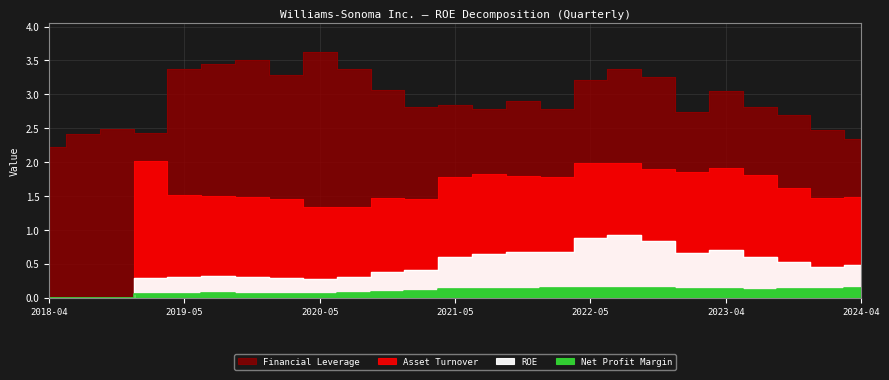

What is the average value of the Net Profit Margin series?

0.1